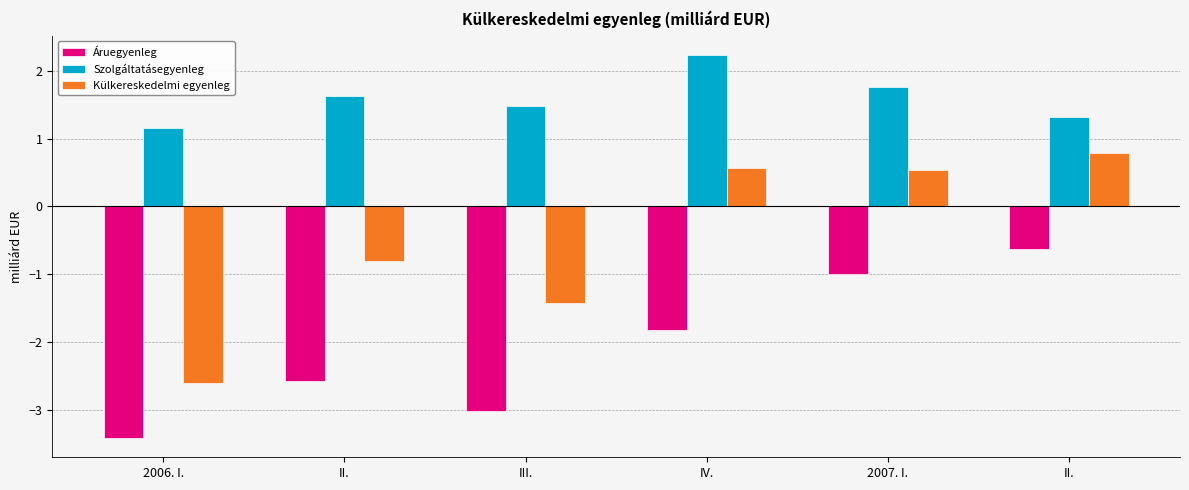

What is the difference between the highest and lowest values at 2006. I.?

4.6